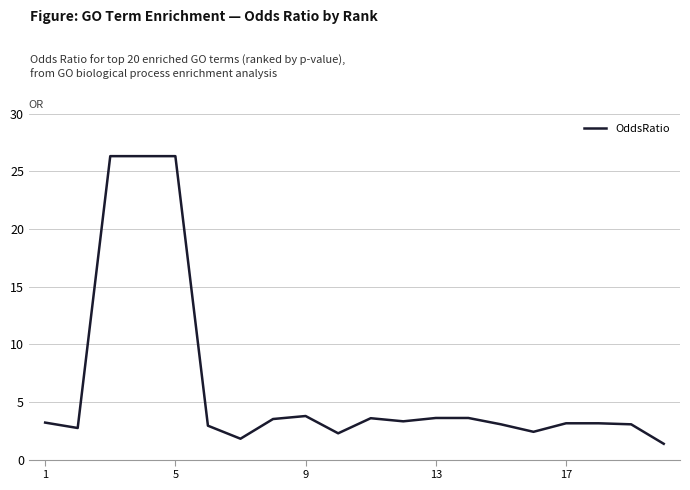

What is the minimum value shown in the chart?

1.4